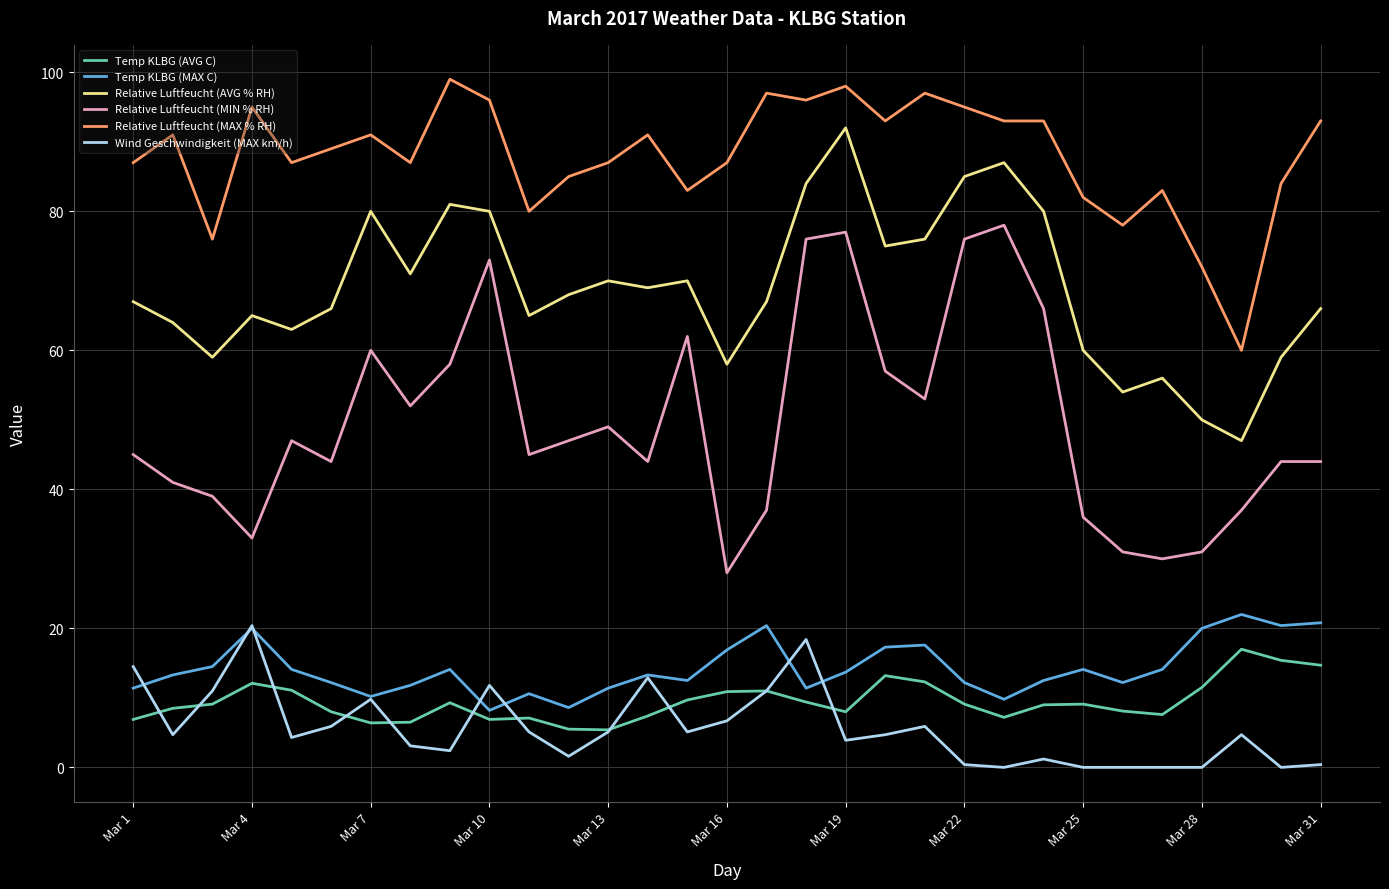

Which series has the largest total across all categories?

Relative Luftfeucht (MAX % RH)